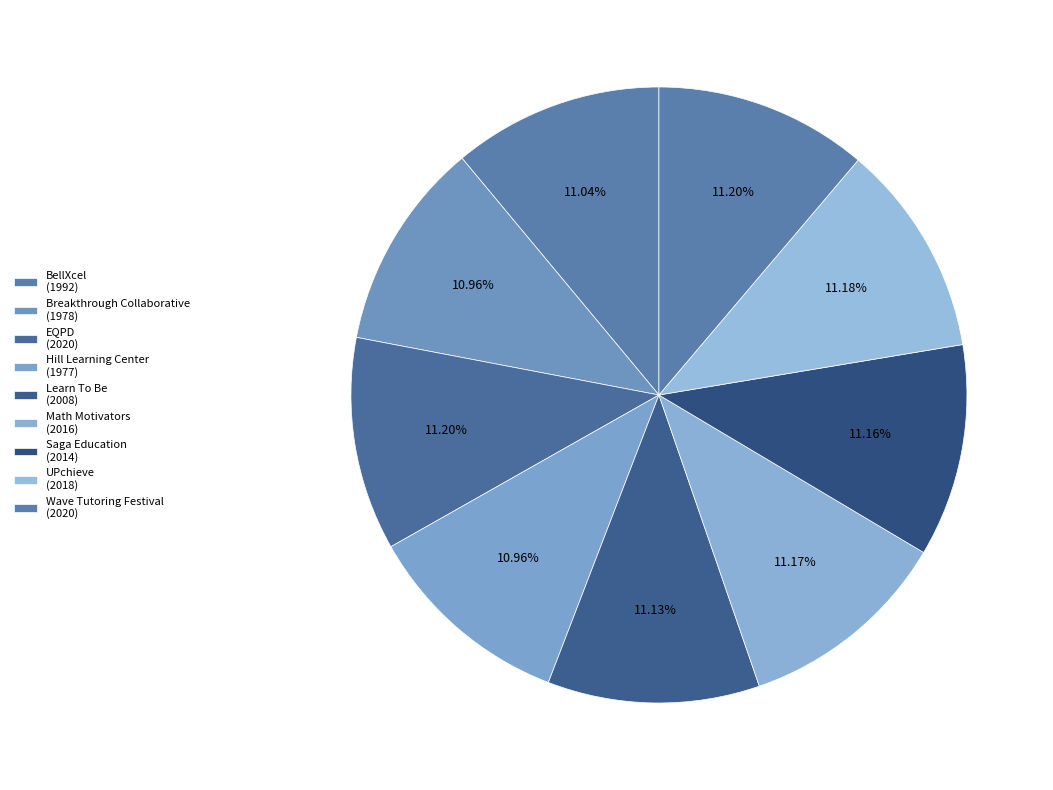

What percentage is NOT represented by Breakthrough Collaborative?

89.0%